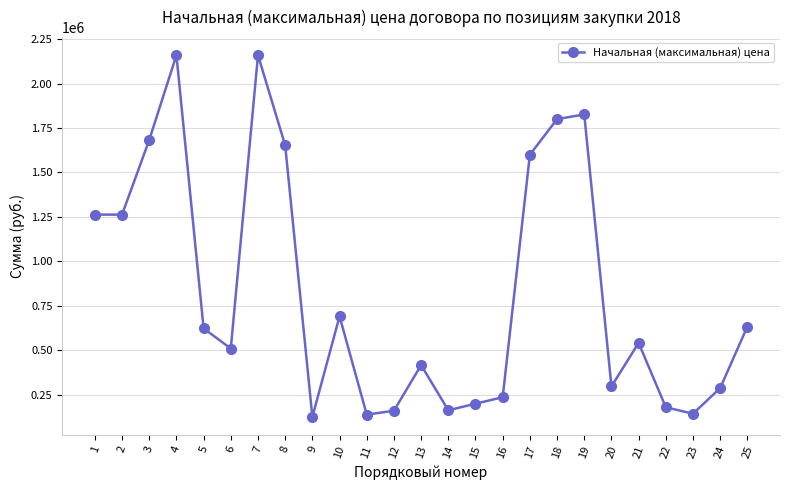

The value at 2 is 607004.1. True or false?

False